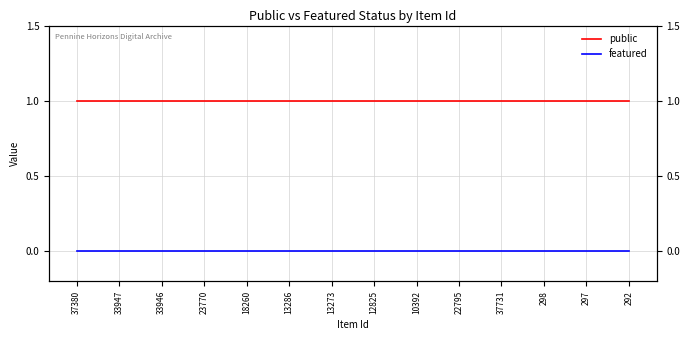

True or false: public and featured cross at least once.

False